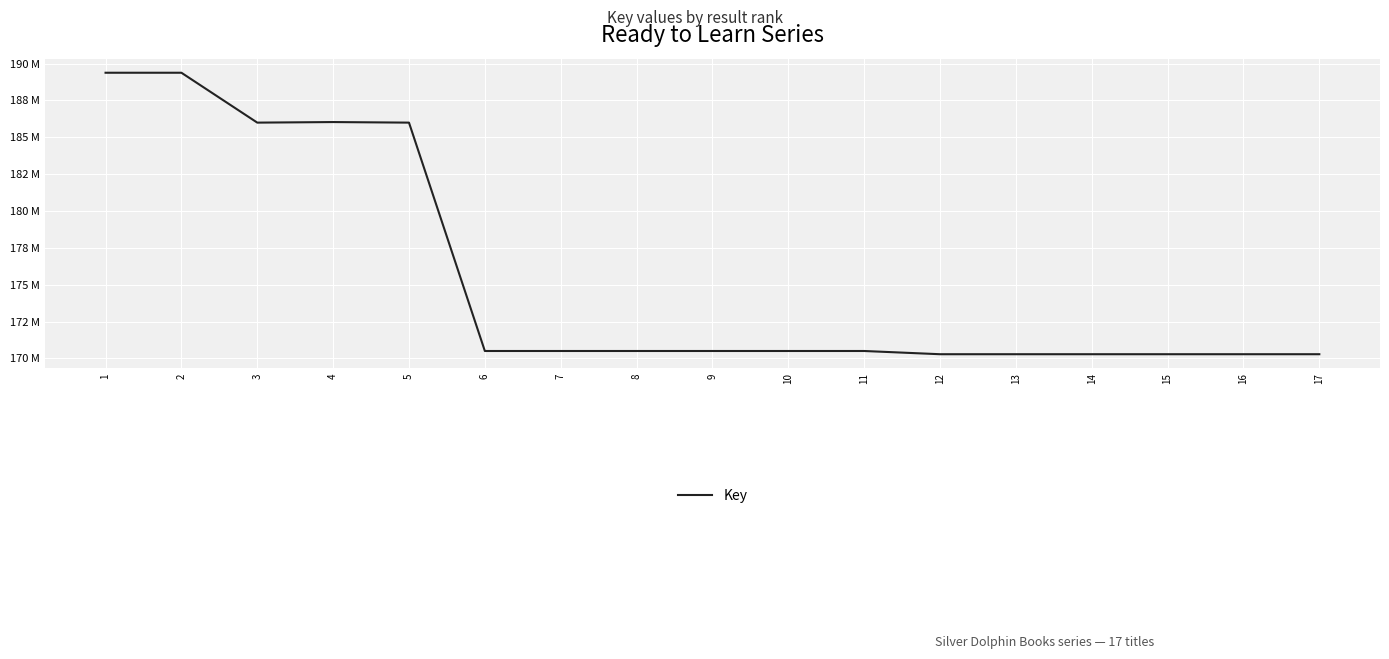

What is the average value?

175384889